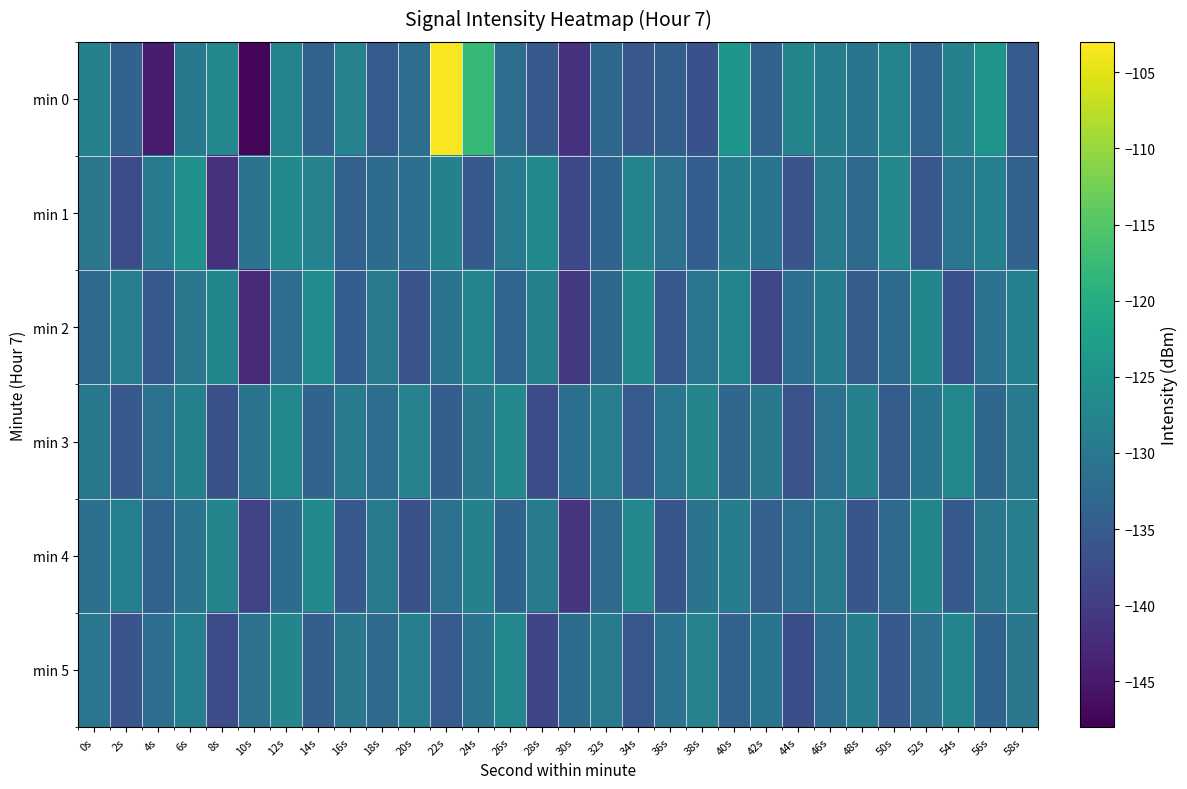

What is the smallest value displayed?

-147.4